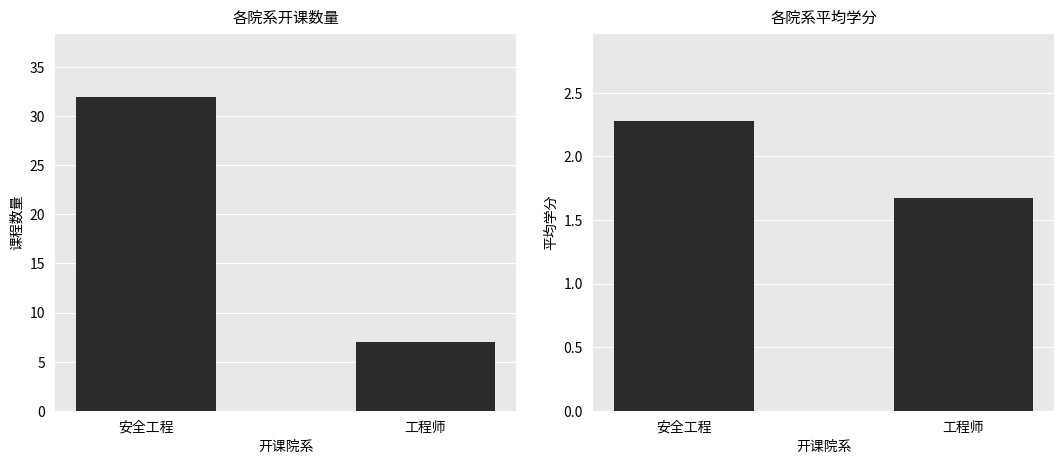

True or false: 平均学分 has a value of 2.4 at 工程师.

False